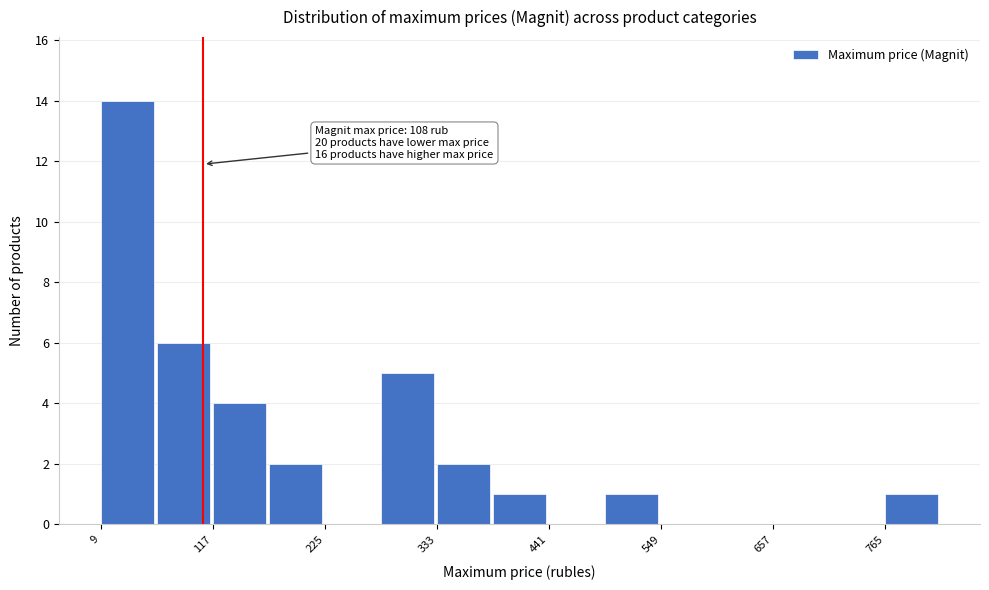

Read against the x-axis, roughly where is the centre of the tallest bar?

40